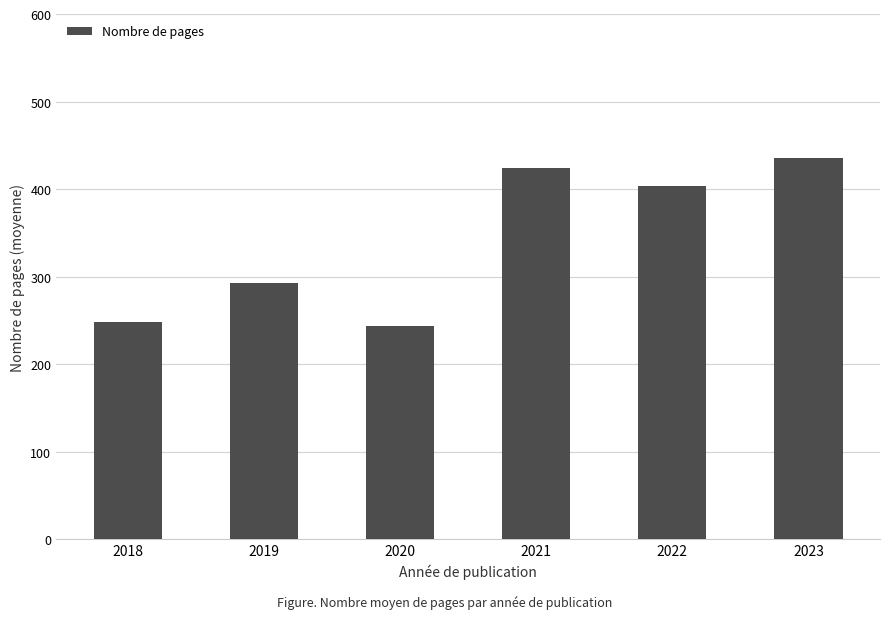

Which label corresponds to the largest value in the chart?

2023